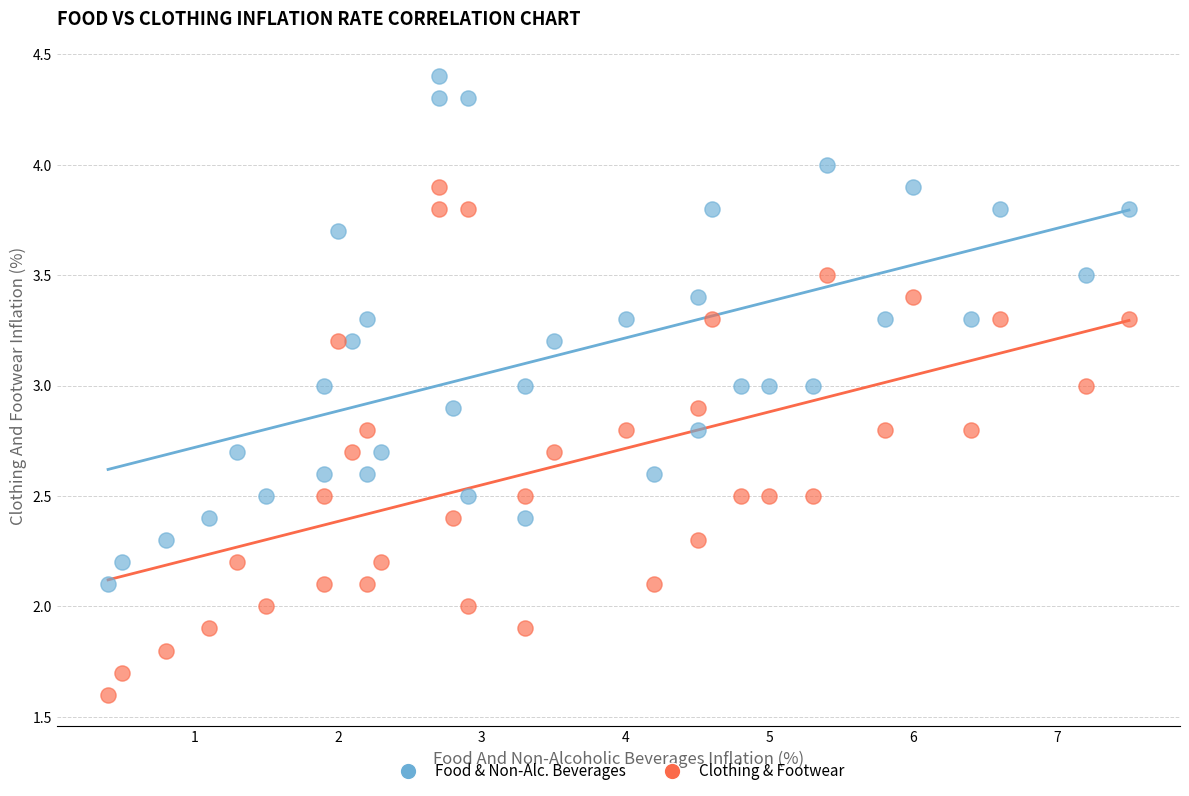

Across all data points, what is the range of X values (max minus min)?

7.1